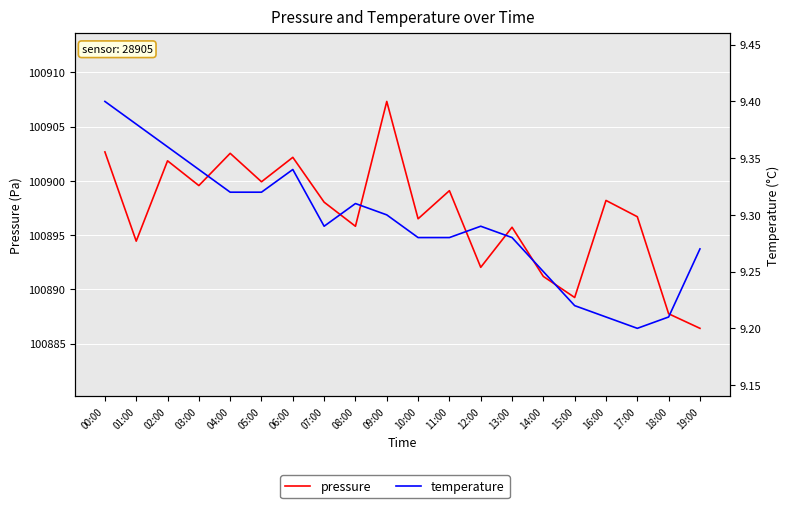

How many interior local valleys does the temperature series have?

2